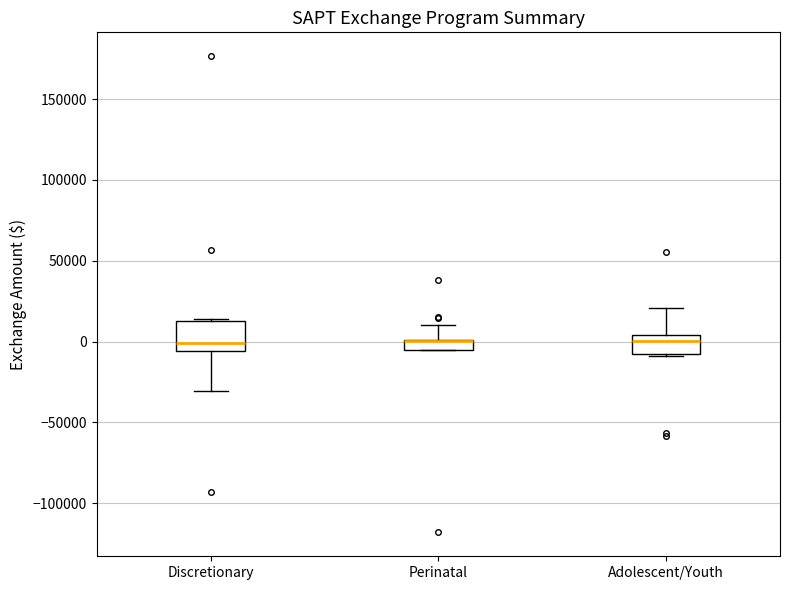

Where is the lower edge of the box for Discretionary on the y-axis? The values are not printed on the chart, so give them approximately, as read against the axis.

-5000